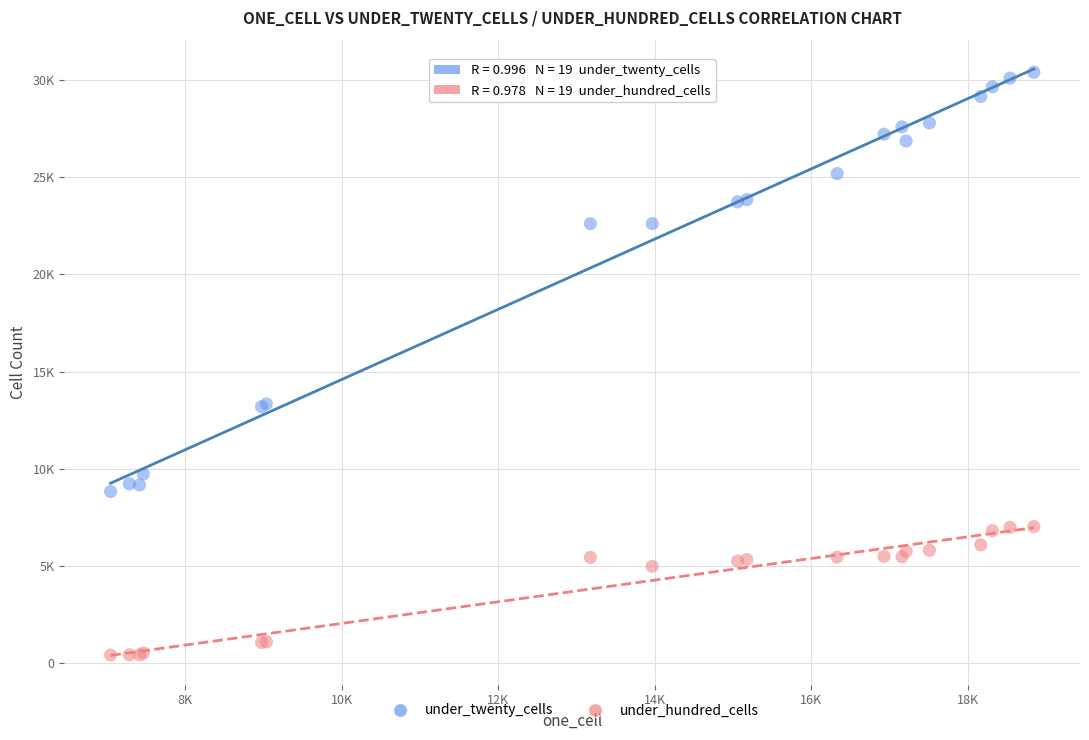

Which series reaches the maximum Y coordinate?

under_twenty_cells